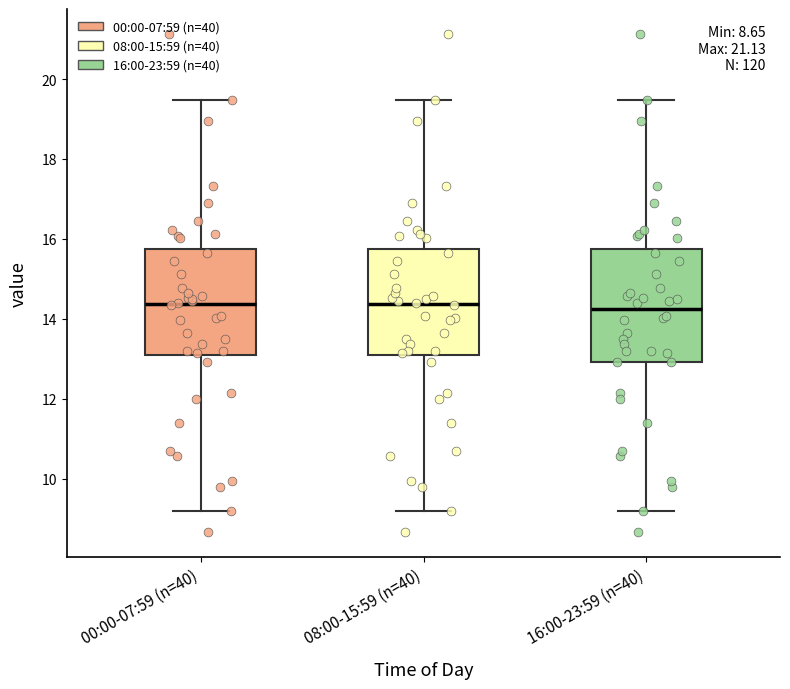

Where does the lower whisker of the box for 16:00-23:59 (n=40) end on the y-axis? The values are not printed on the chart, so give them approximately, as read against the axis.

9.2